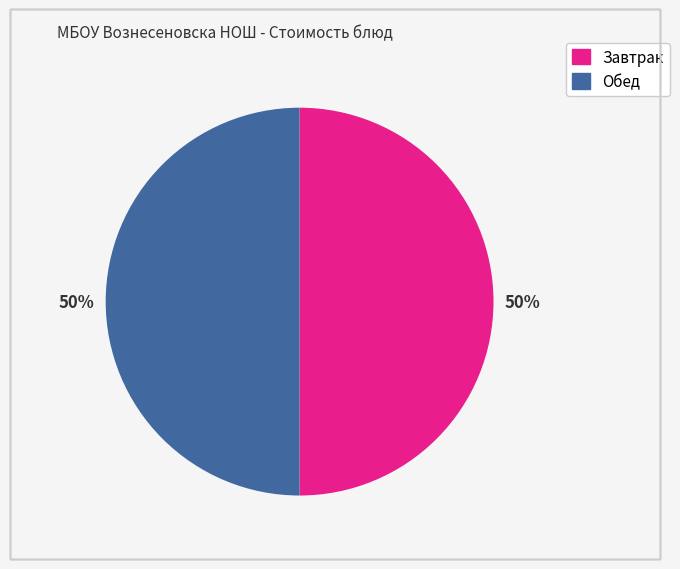

To the nearest percent, what is the average slice percentage?

50%